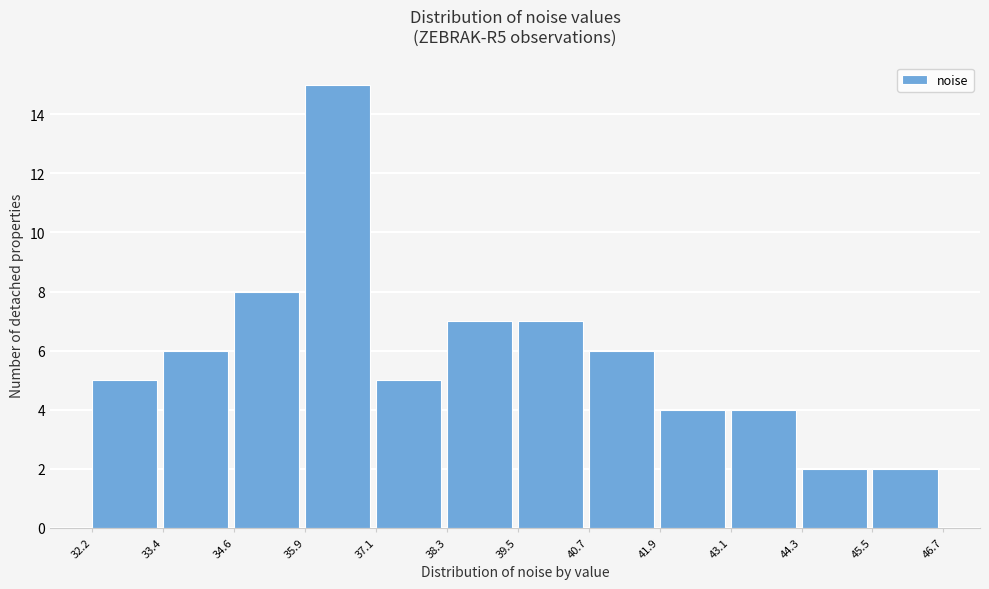

Reading left to right, list every bar in this chart as the range it spans on the x-axis followed by its height. The values are not printed on the chart, so give them approximately, as read against the axis.

32.2 to 33.4: 5
33.4 to 34.6: 6
34.6 to 35.9: 8
35.9 to 37.1: 15
37.1 to 38.3: 5
38.3 to 39.5: 7
39.5 to 40.7: 7
40.7 to 41.9: 6
41.9 to 43.1: 4
43.1 to 44.3: 4
44.3 to 45.5: 2
45.5 to 46.7: 2